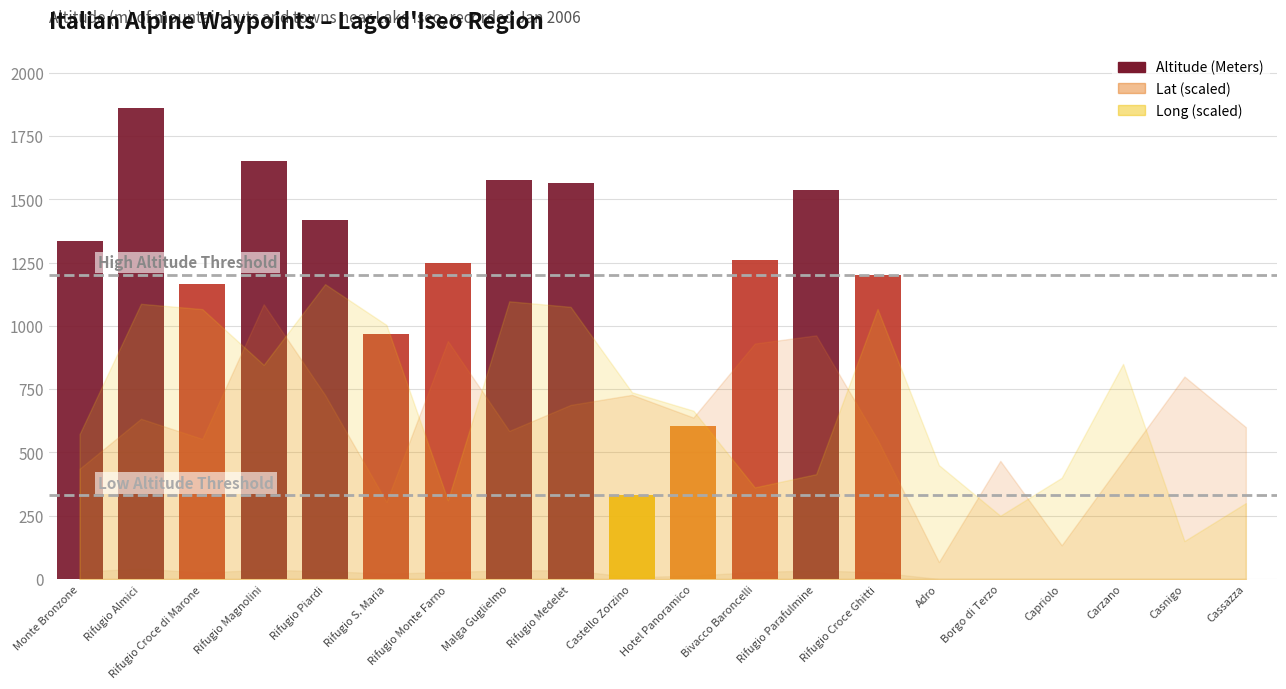

What is the change in value from Rifugio Piardi to Rifugio Monte Farno?

-170